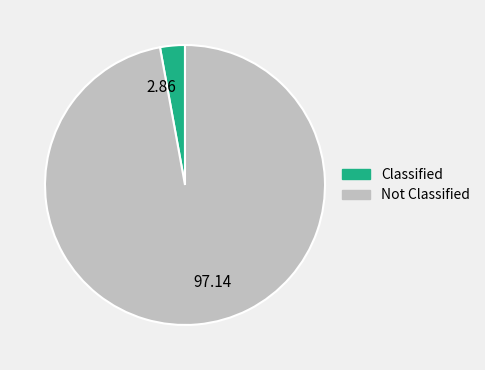

Is the sum of 2.86 and 97.14 greater than half?

Yes